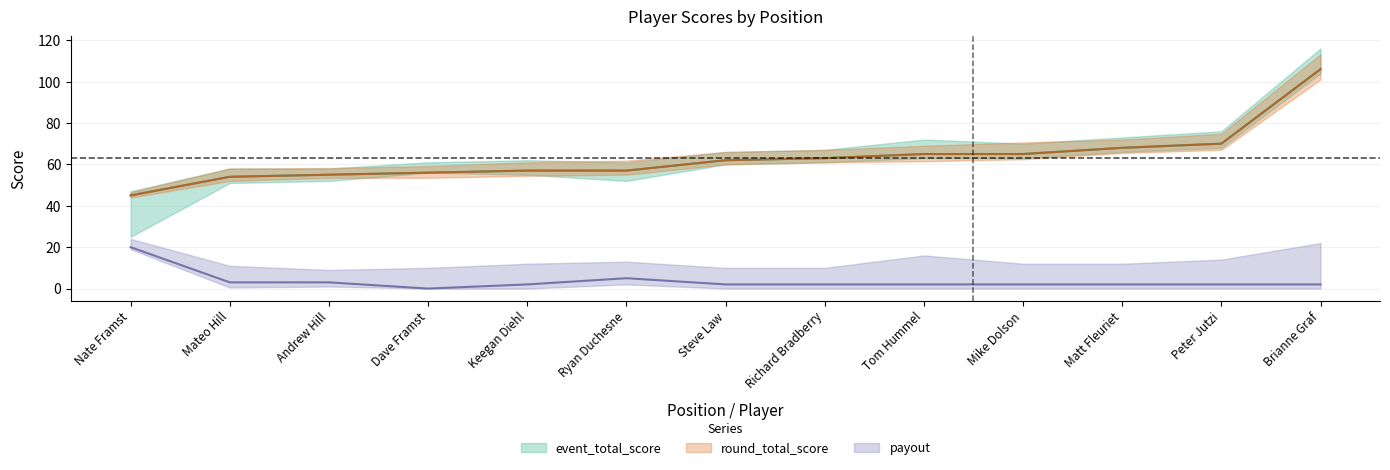

At which label is event_total_score closest to 75?

Peter Jutzi